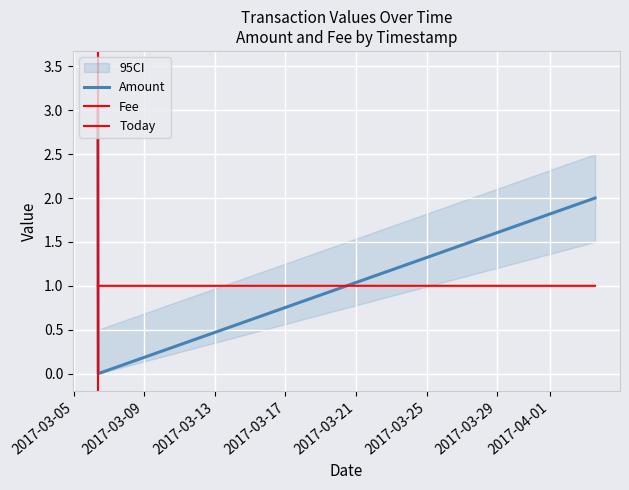

Which series has the largest range (max minus min)?

Amount